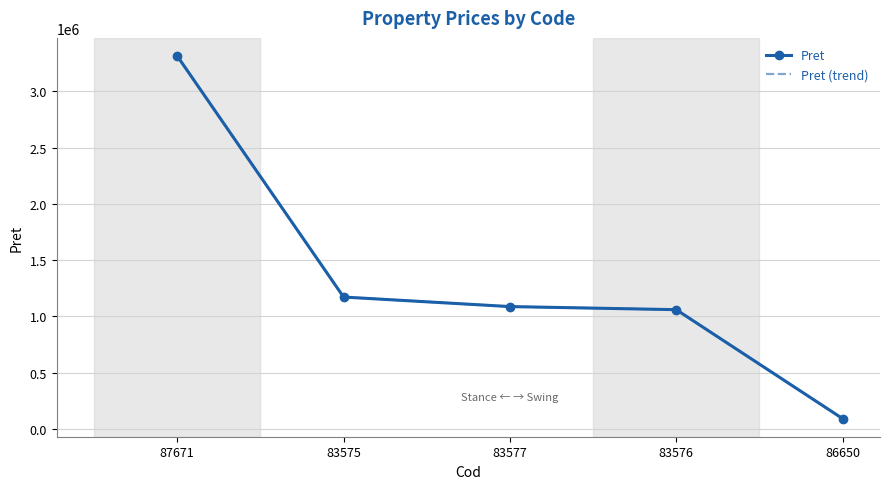

What is the sum of the Pret (trend) values at 83577 and 86650?

1179788.8